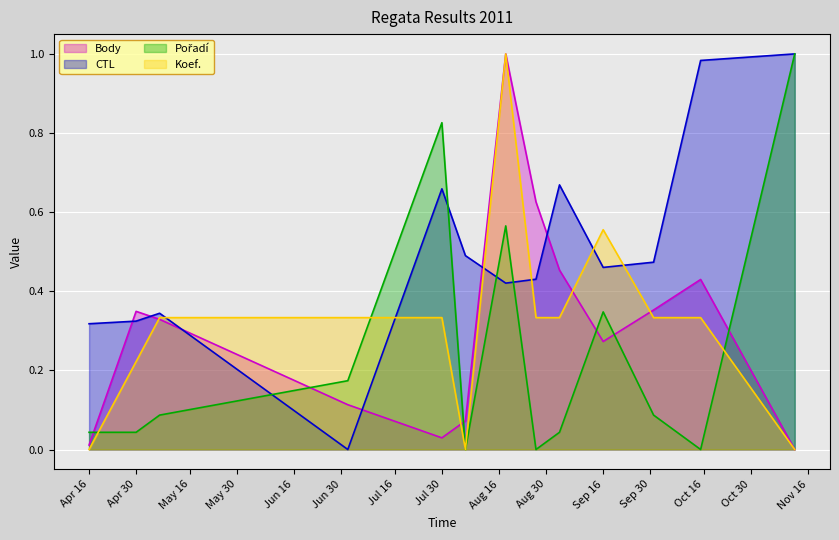

What is the sum of all Body values?

4.0